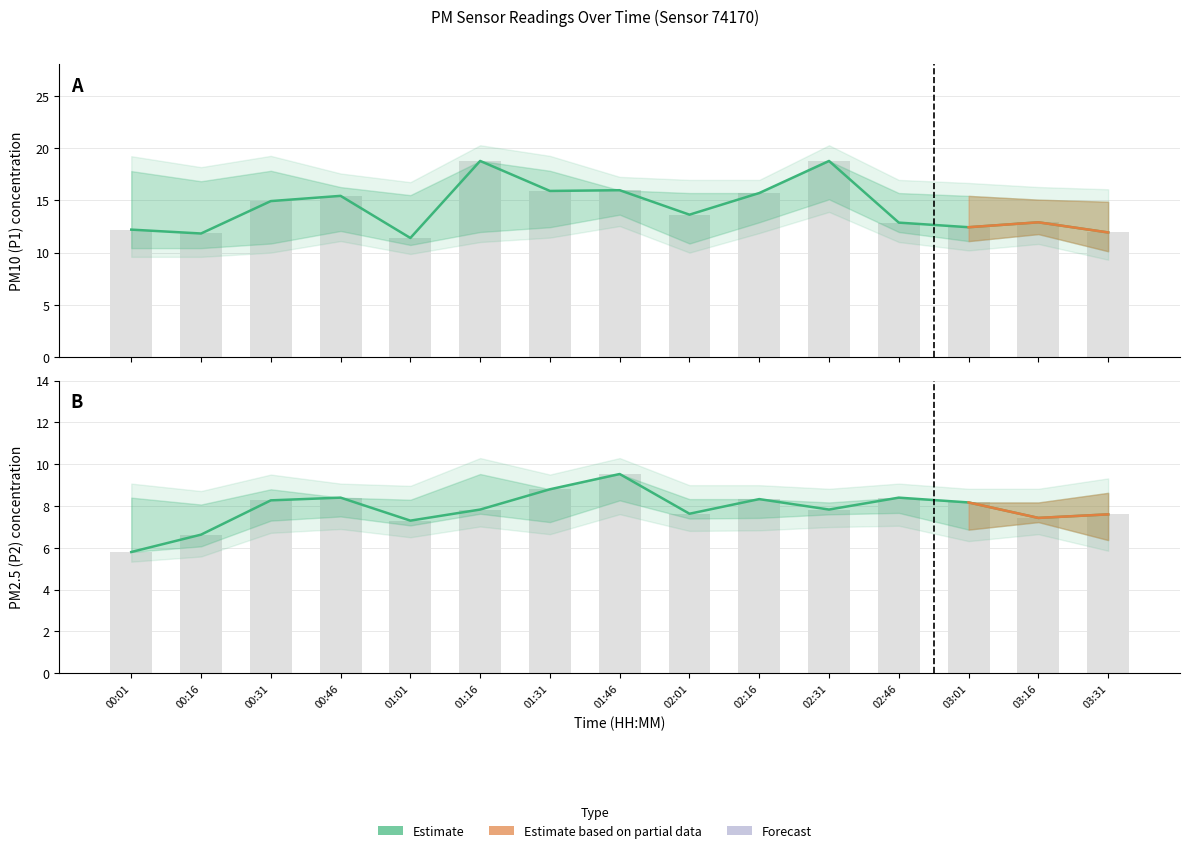

At which category is the sum across all series the highest?

02:31